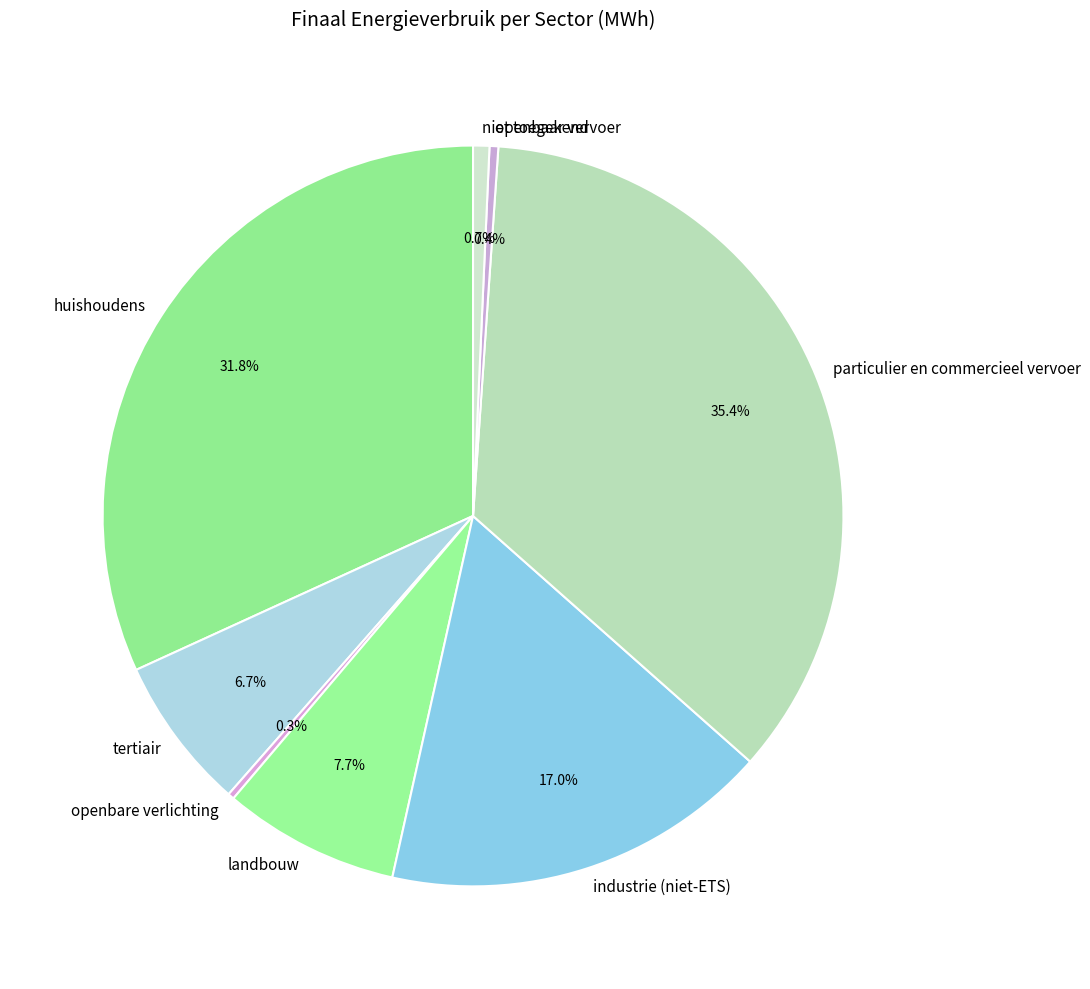

Which has a higher value, industrie (niet-ETS) or niet toegekend?

industrie (niet-ETS)